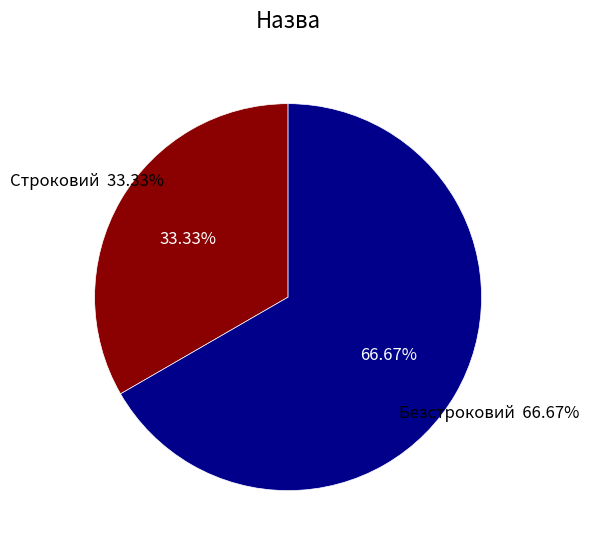

What is the largest slice in the pie chart?

Безстроковий